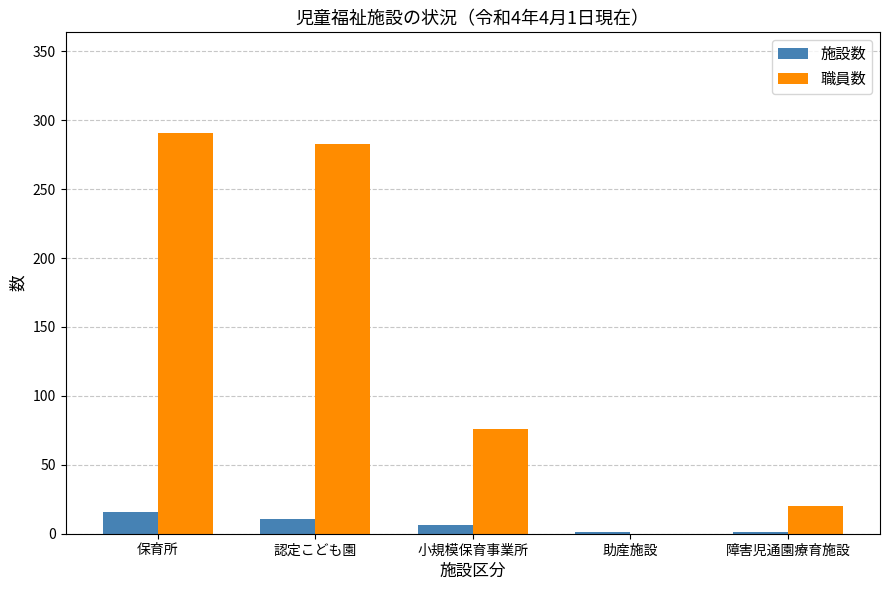

How many series are shown in this chart?

2